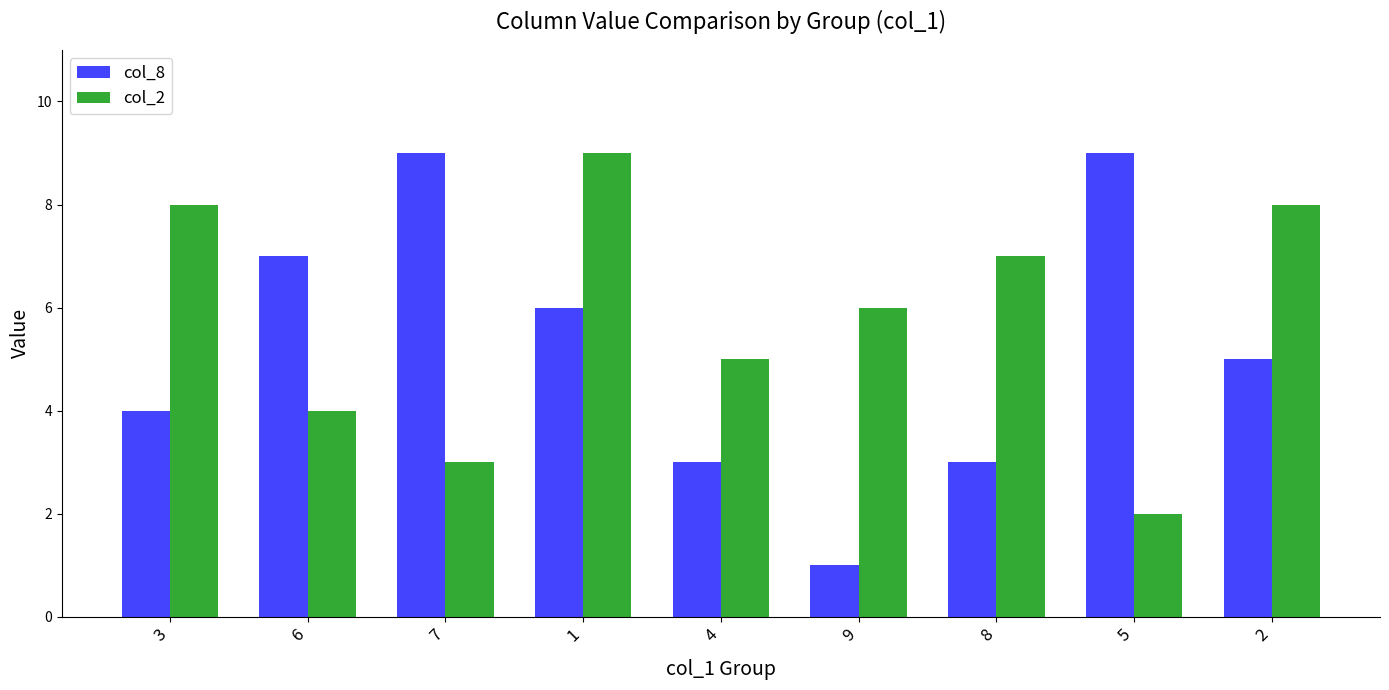

What position from the right is 5?

2